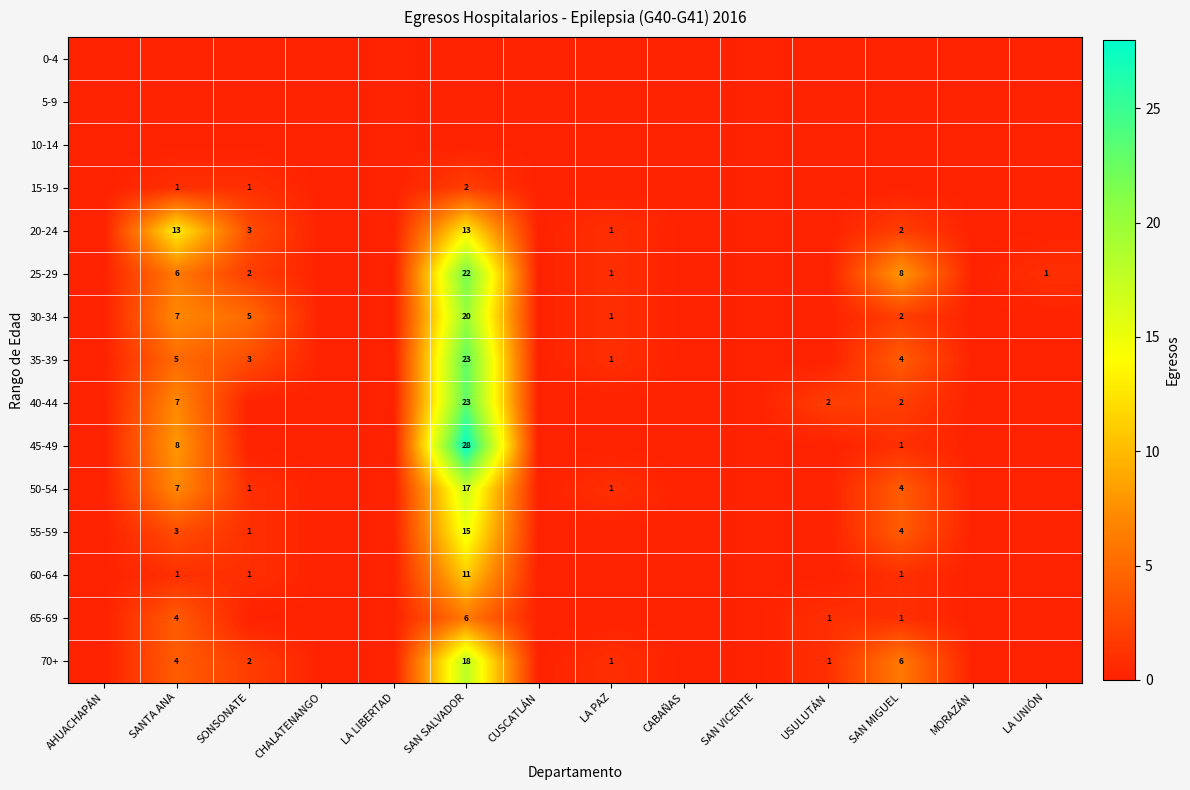

At which category is the sum across all series the highest?

SAN SALVADOR